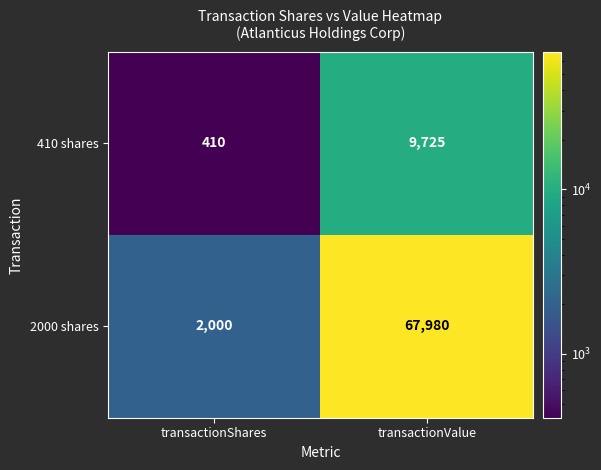

What is the sum of the 410 shares values at transactionValue and transactionShares?

10135